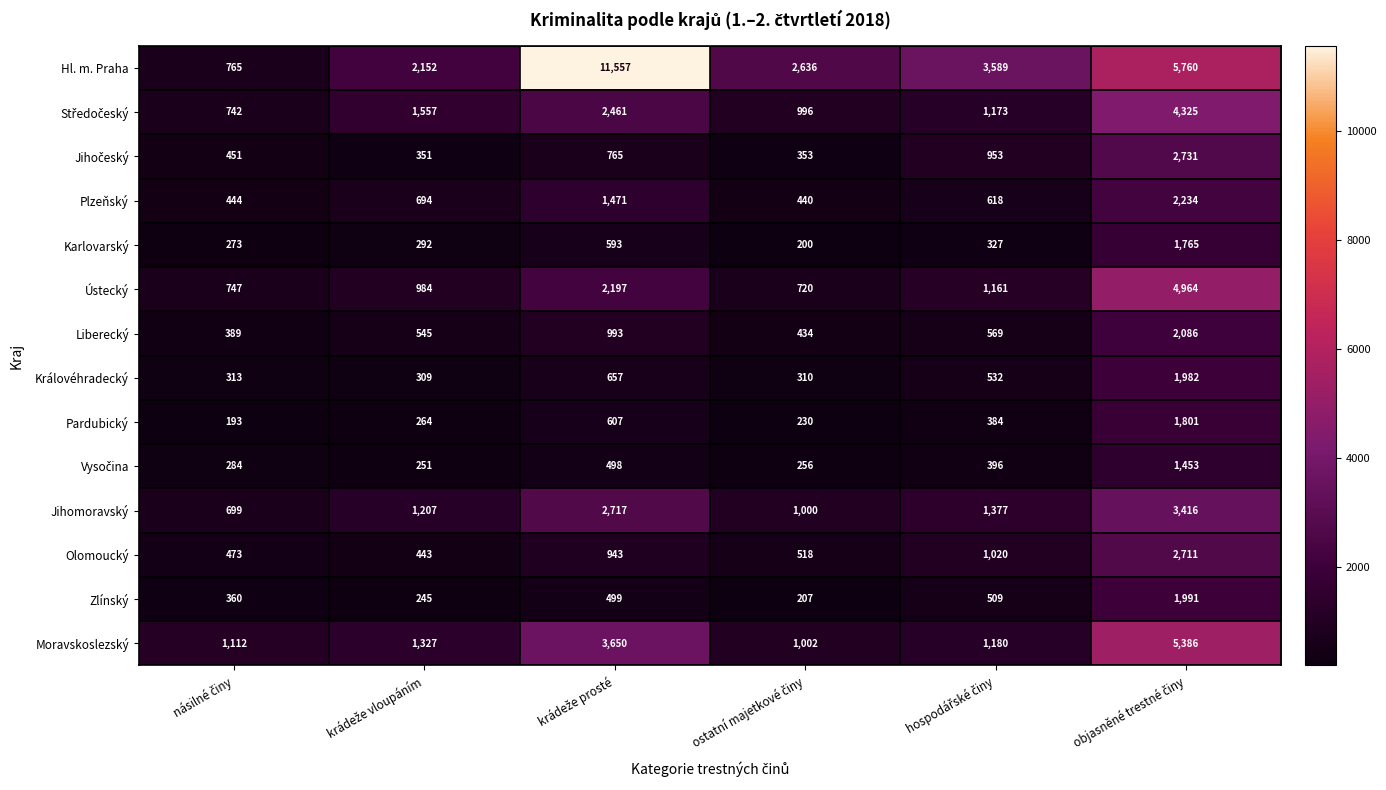

What is the difference between the maximum and minimum values in the Liberecký series?

1697